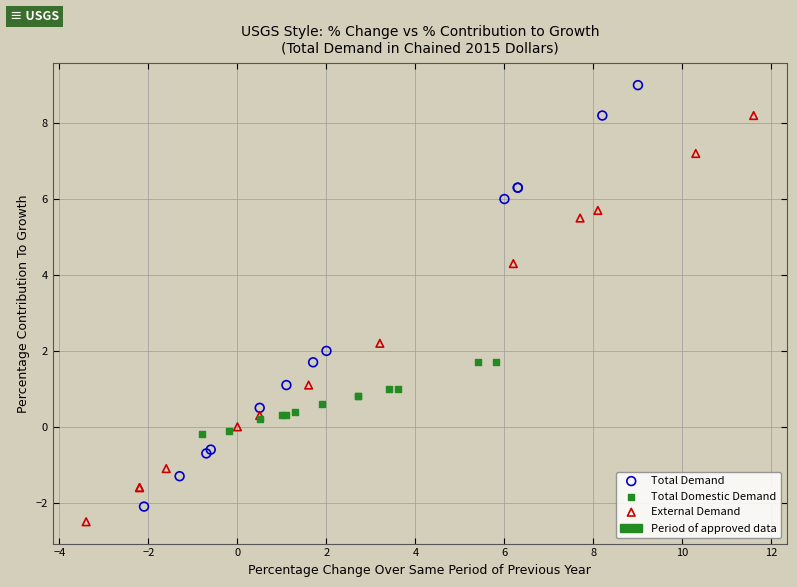

Which series has the largest Y range (max minus min)?

Total Demand